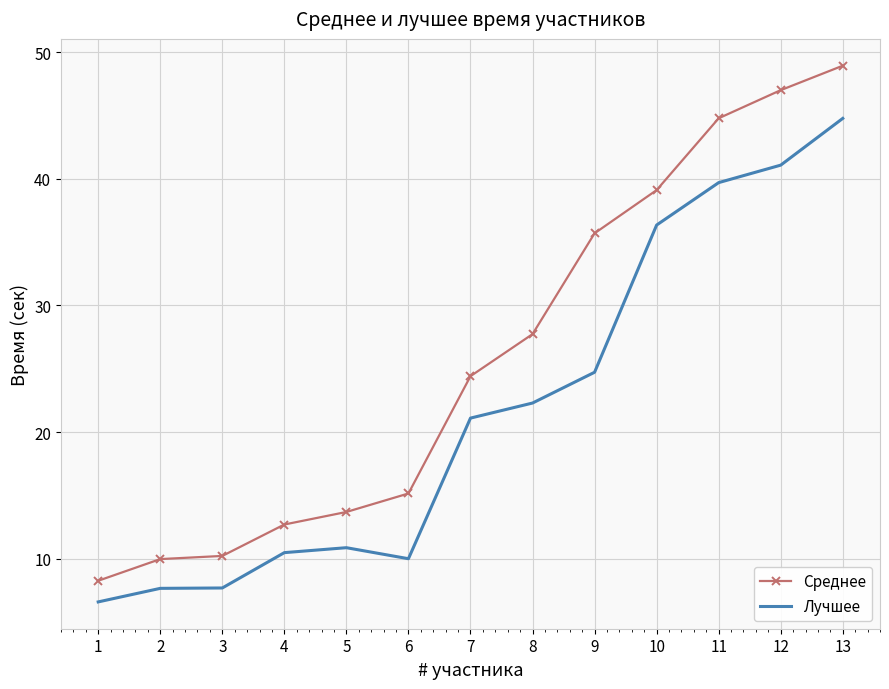

Reading left to right, list all the values displayed in this chart.

Среднее: 1=8.3	2=10.0	3=10.2	4=12.7	5=13.7	6=15.2	7=24.4	8=27.7	9=35.7	10=39.1	11=44.8	12=47.0	13=48.9
Лучшее: 1=6.6	2=7.7	3=7.7	4=10.5	5=10.9	6=10.0	7=21.1	8=22.3	9=24.7	10=36.4	11=39.7	12=41.1	13=44.8